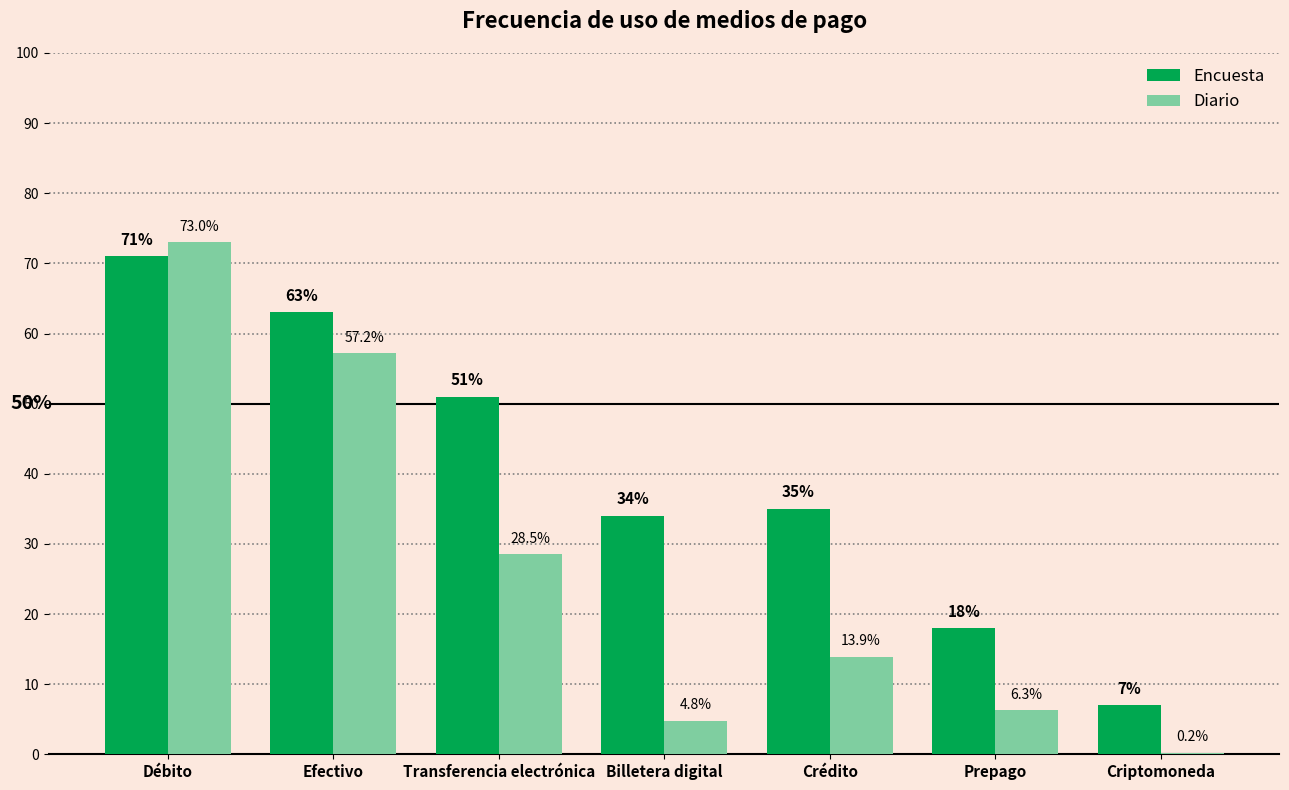

What is the maximum value shown in the chart?

73.0